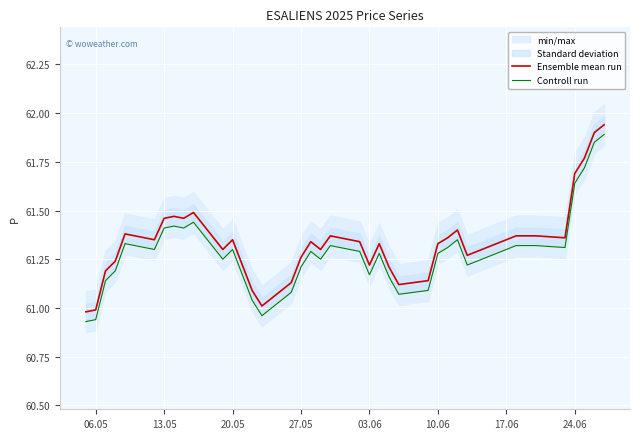

What is the maximum value for Ensemble mean run?

61.9